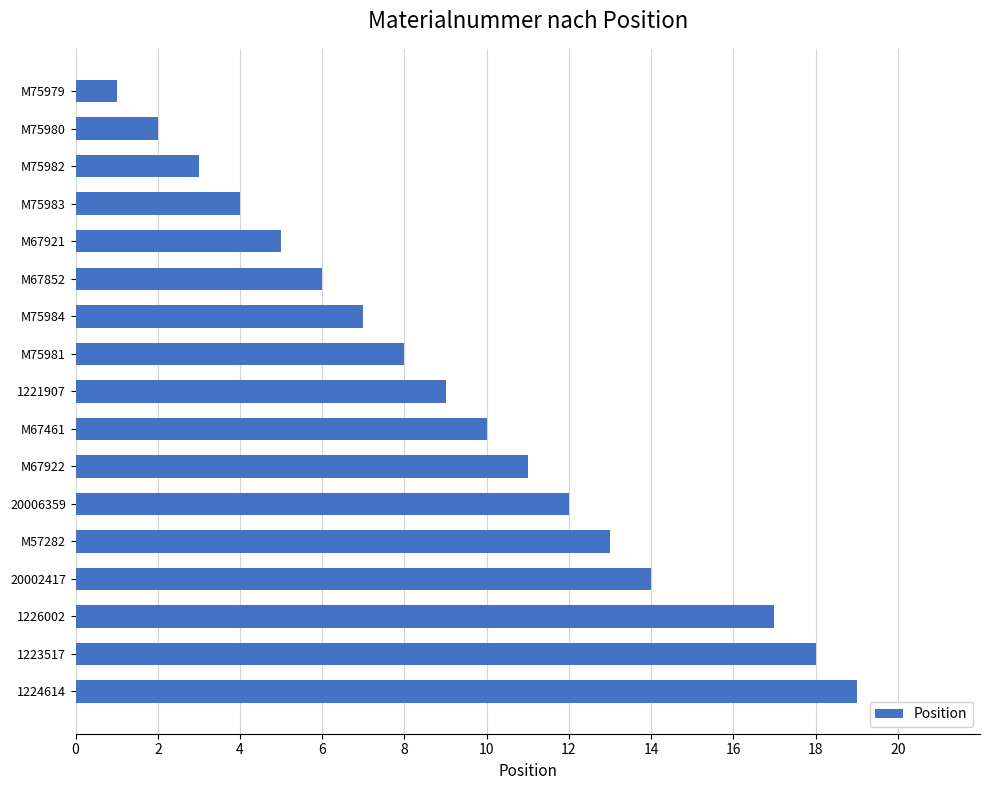

What is the change in value from M75984 to M67922?

+4